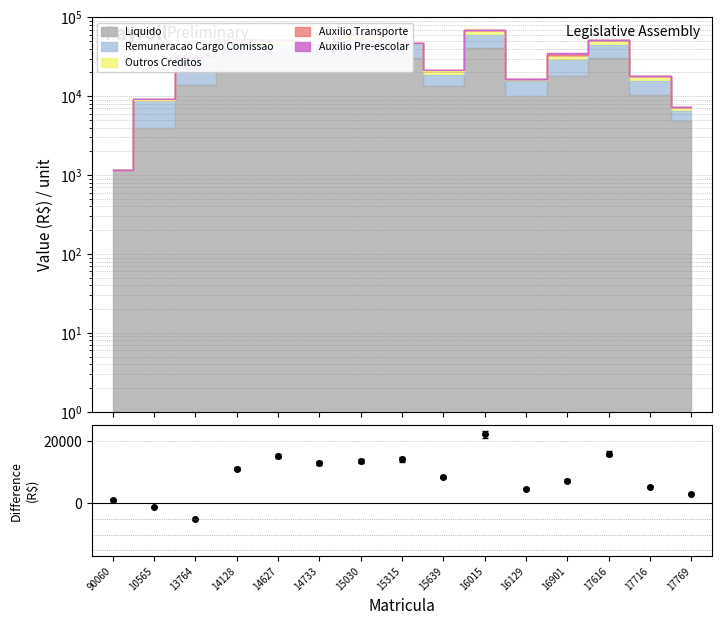

What is the difference between the second highest and second lowest values?

16987.5